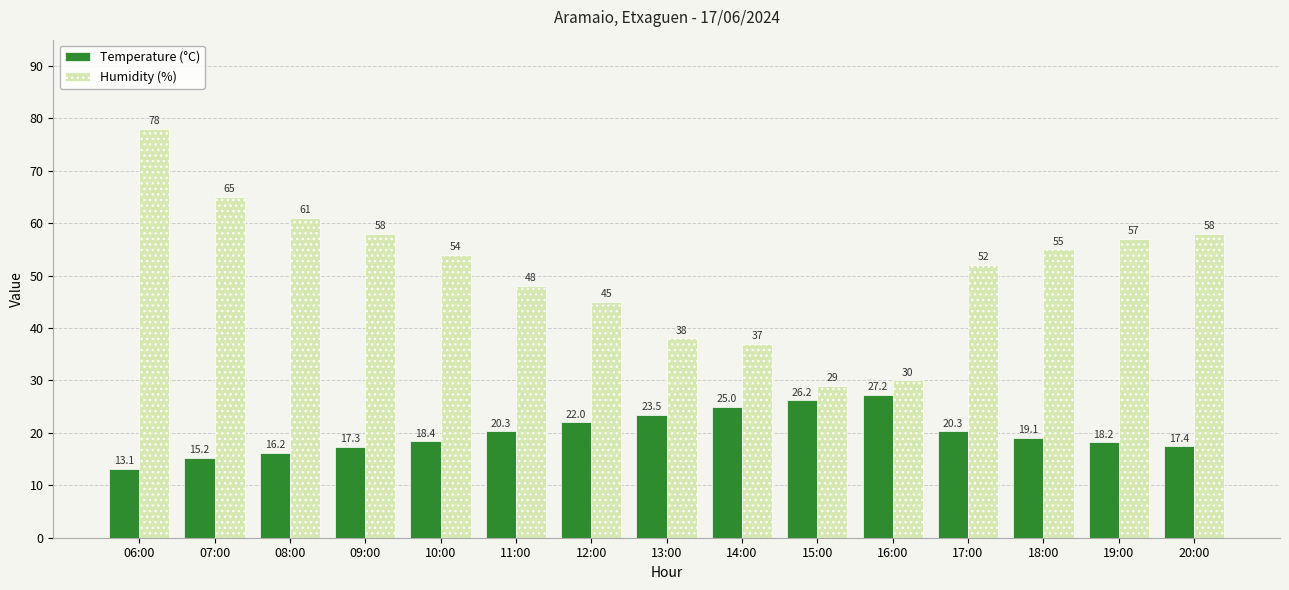

What is the maximum value for Temperature (°C)?

27.2